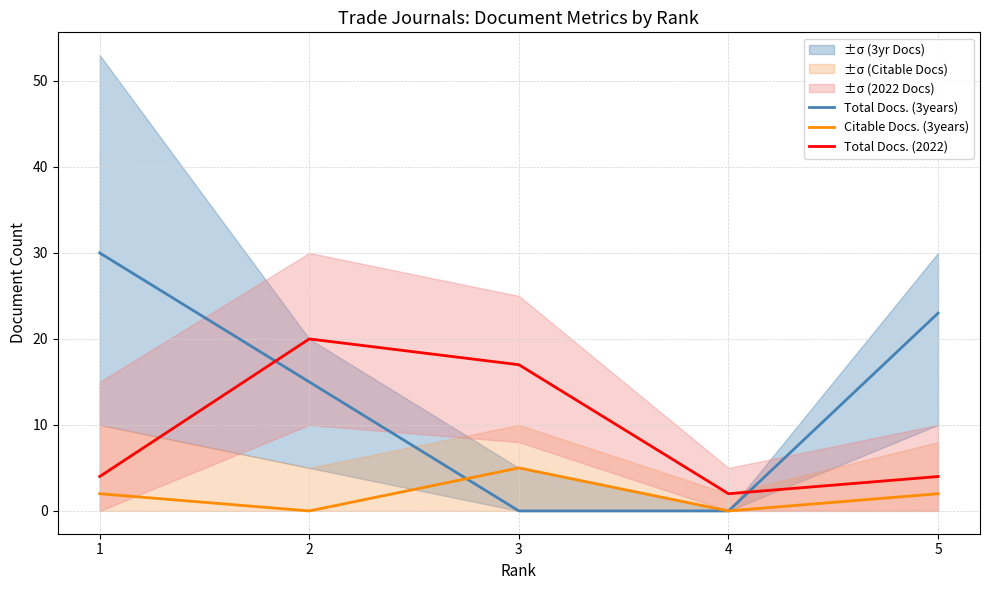

Is this an area chart (filled region under the line)?

No